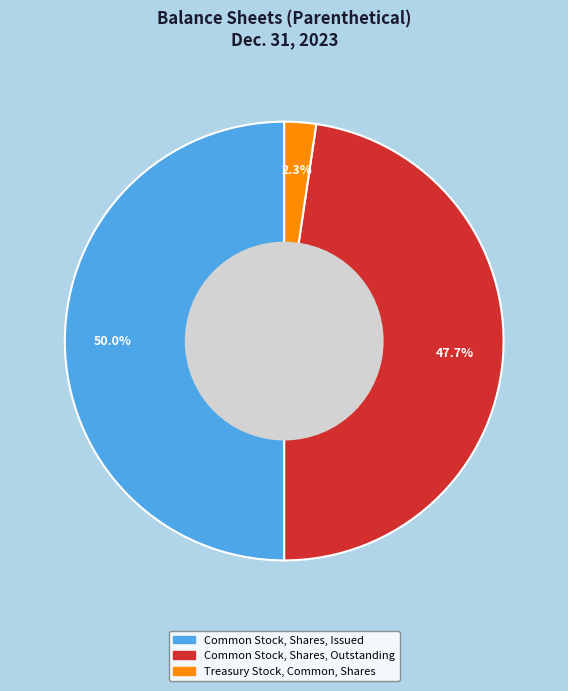

What is the largest slice in the pie chart?

Common Stock, Shares, Issued